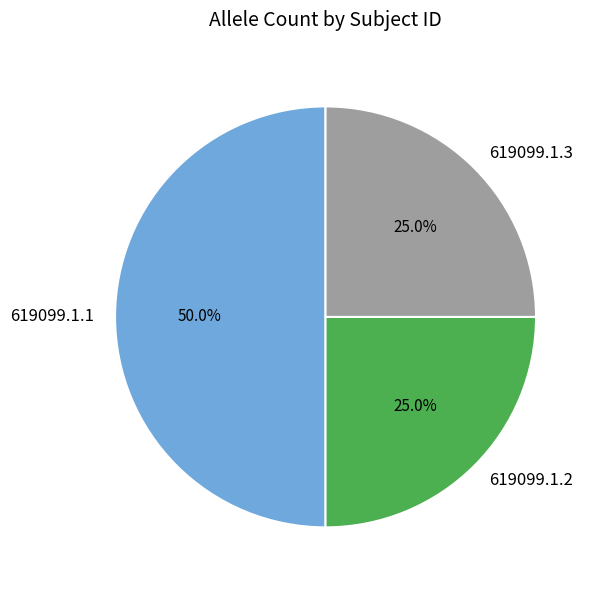

Count the number of slices in the pie.

3